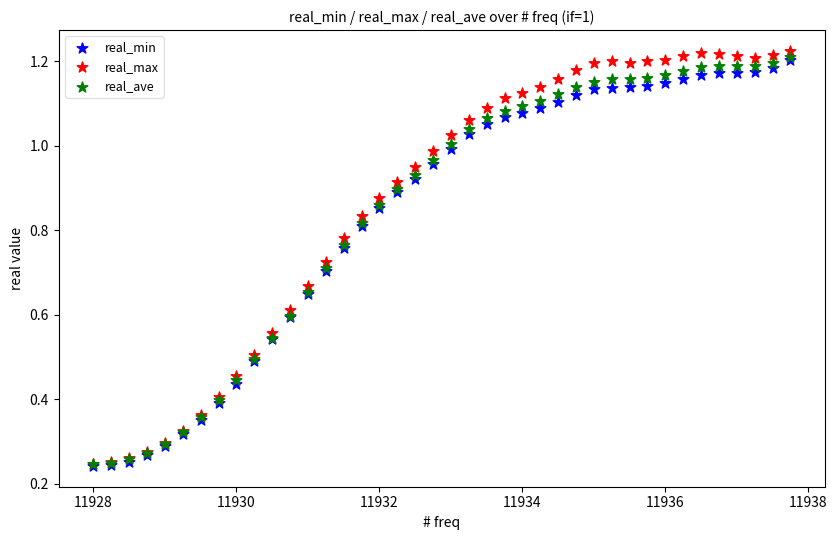

Which series contains the highest Y value?

real_max